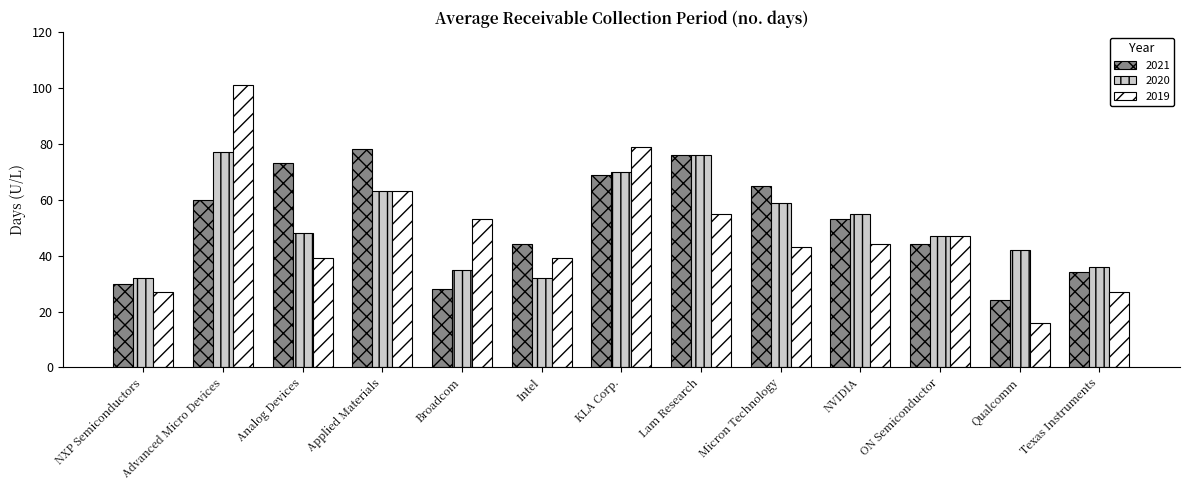

What is the sum of the 2019 values at NXP Semiconductors and Micron Technology?

70